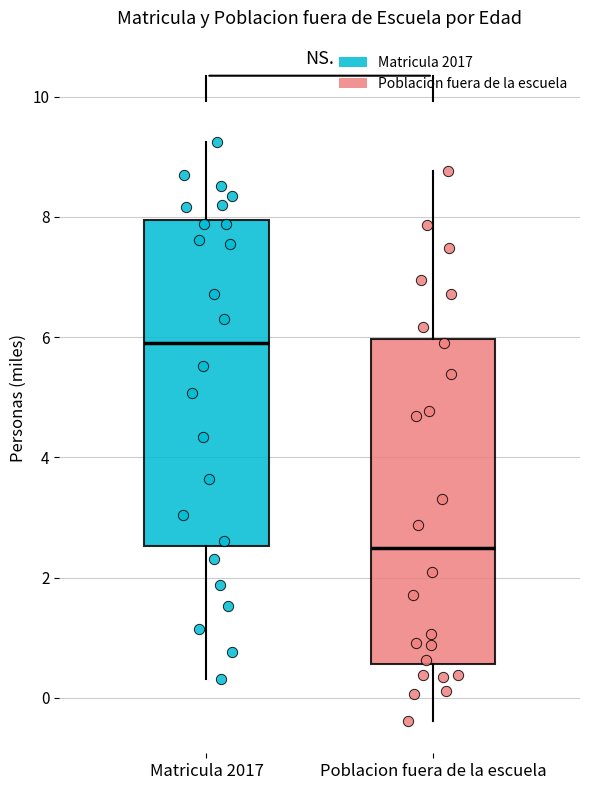

Reading left to right, read every box against the y-axis: the position of its median line, the range the box covers, and the ends of its whiskers. The values are not printed on the chart, so give them approximately, as read against the axis.

Matricula 2017: median 6.0, box 2.6 to 8.0, whiskers 0.4 to 9.2
Poblacion fuera de la escuela: median 2.4, box 0.6 to 6.0, whiskers -0.4 to 8.8